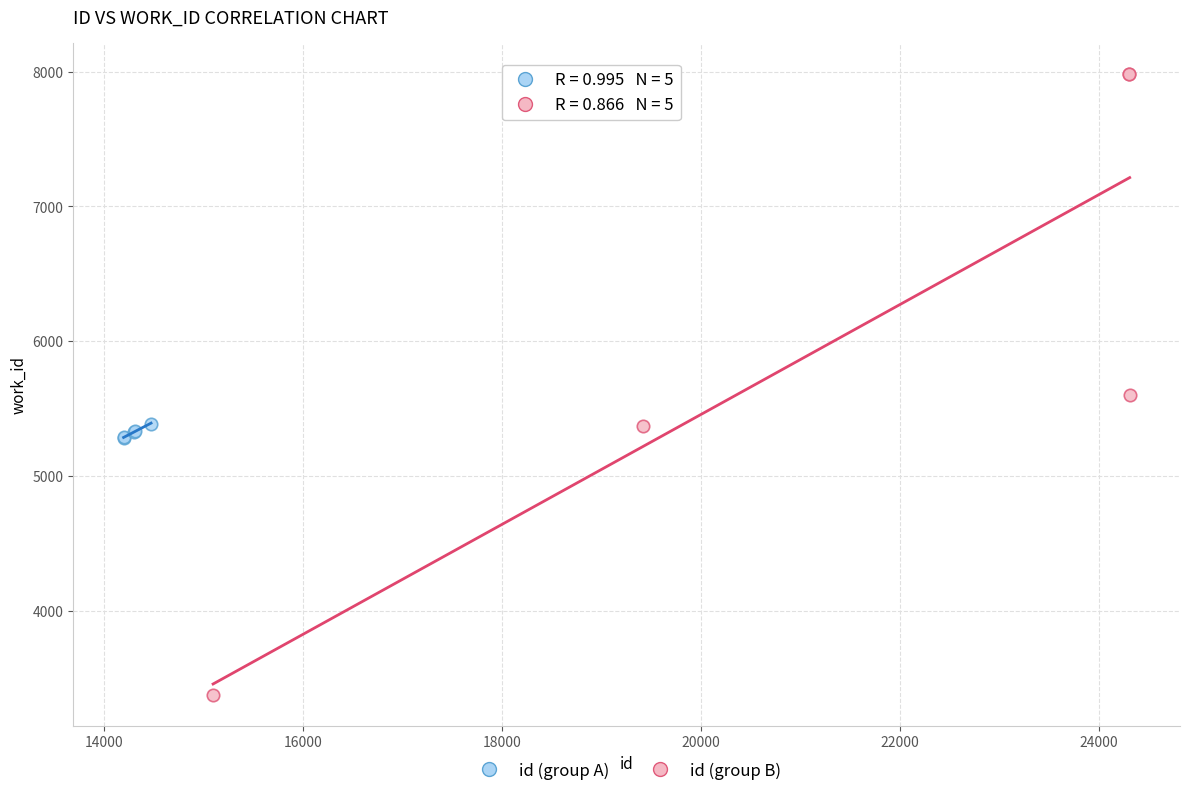

Which series contains the lowest Y value?

id (group B)